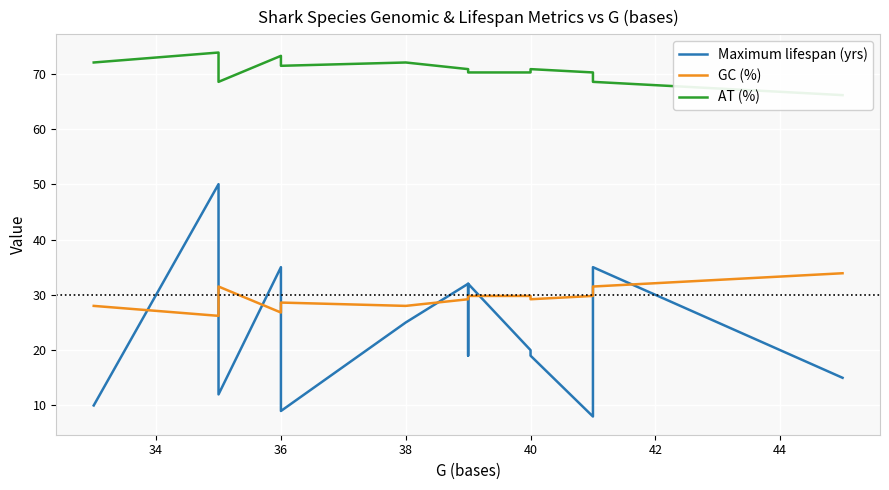

Which series has the largest range (max minus min)?

Maximum lifespan (yrs)